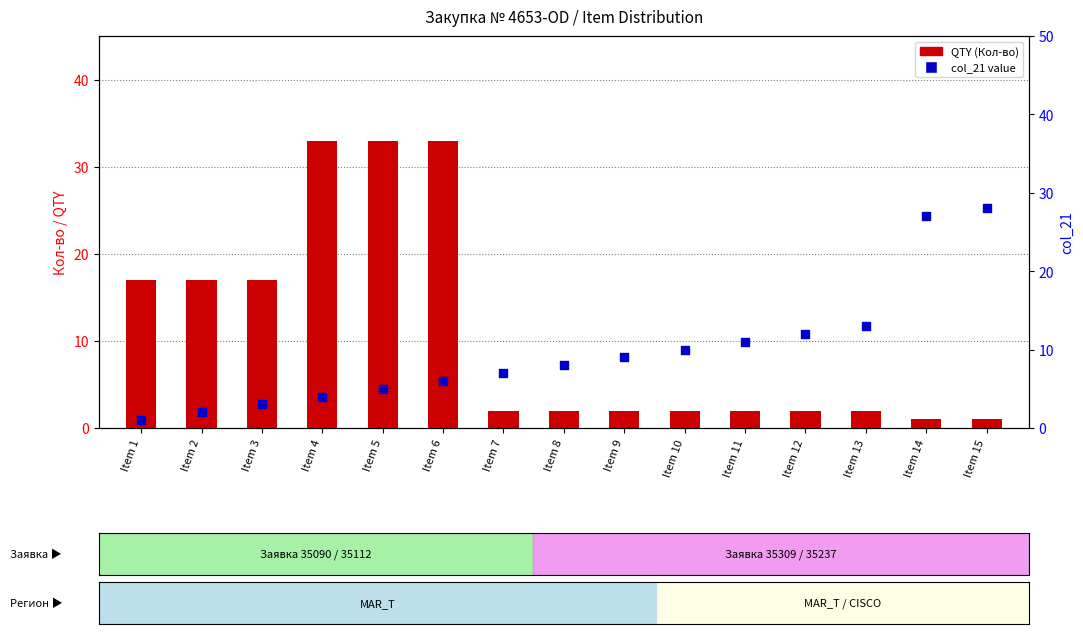

Which series has the widest spread of Y values?

QTY (Кол-во)